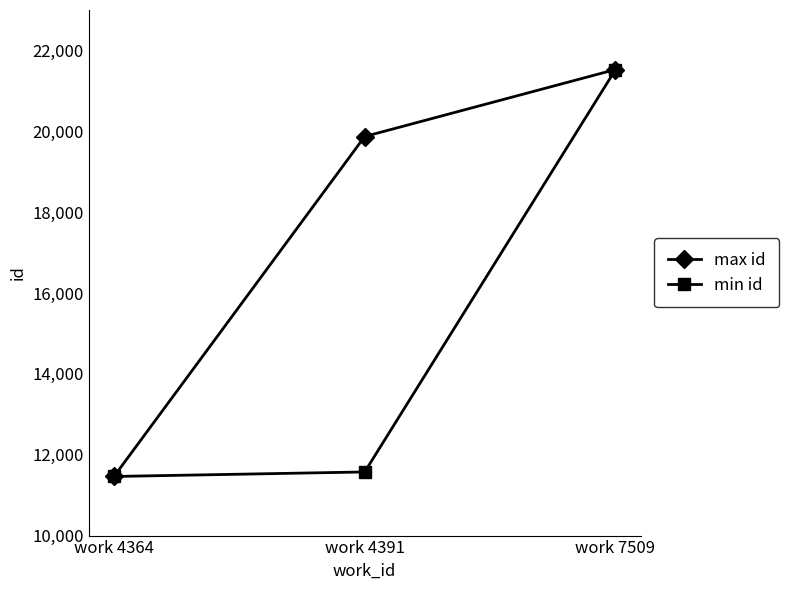

The max id series shows 19871 at work 4391. True or false?

True